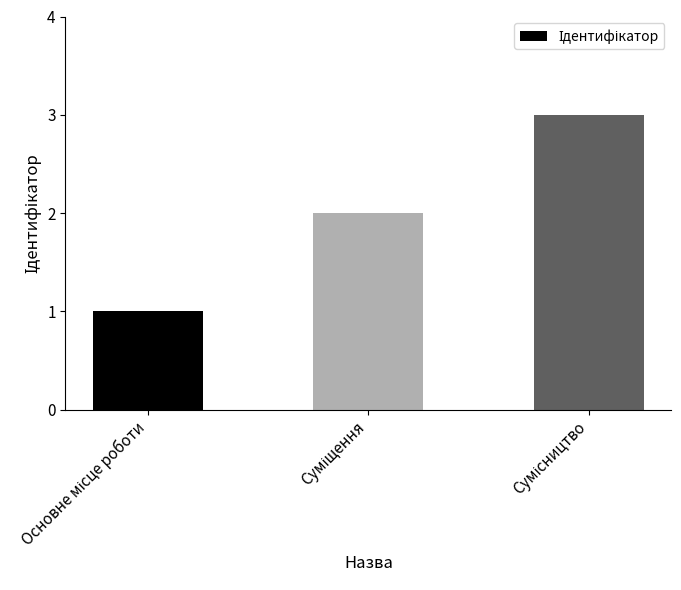

What is the sum of all values?

6